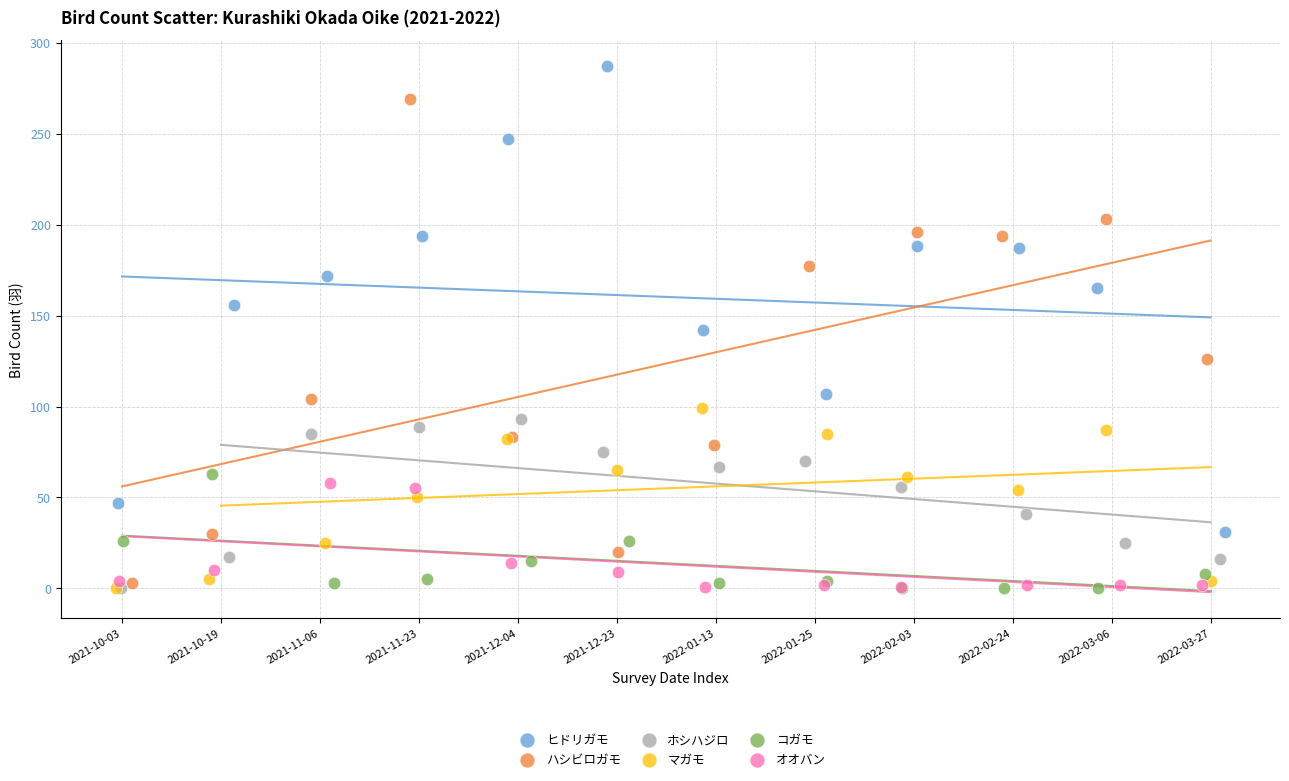

Which series contains the highest Y value?

ヒドリガモ